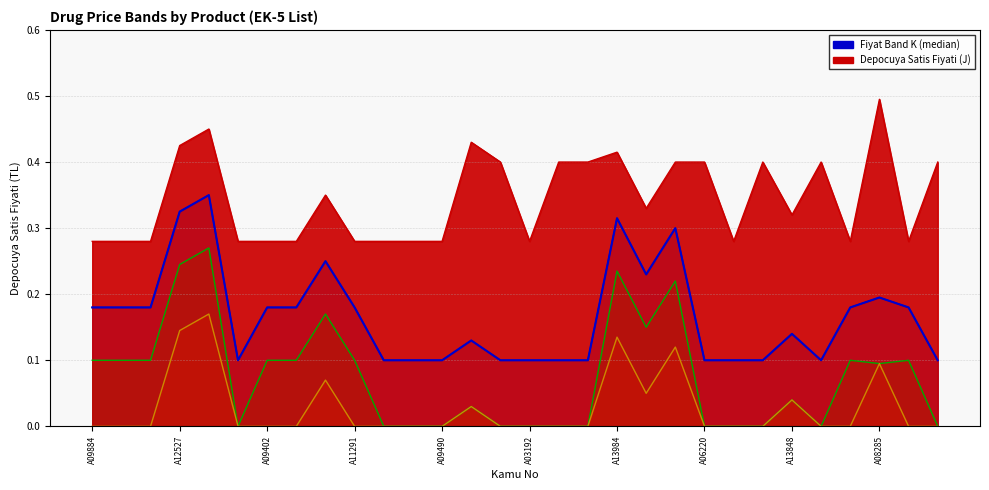

True or false: Fiyat Band K and Depocuya Satis Fiyati (J) cross at least once.

False